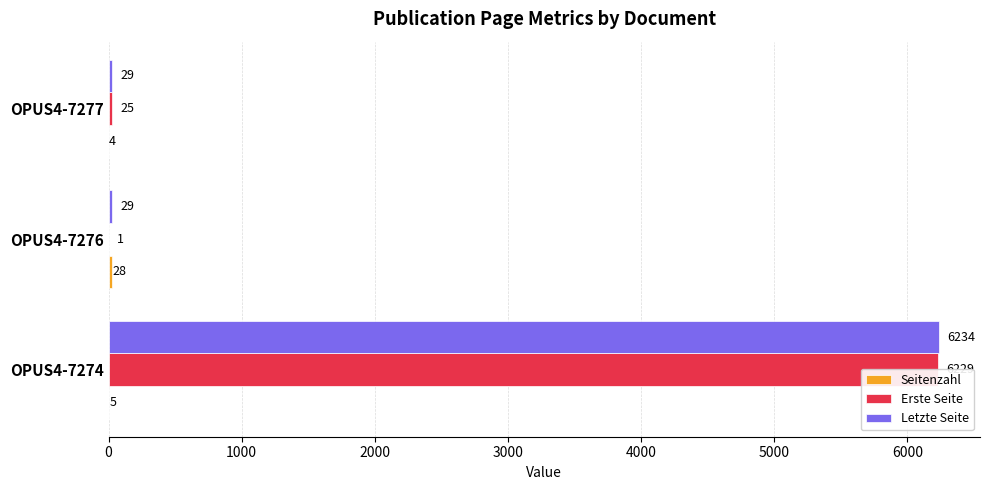

What is the value of the Erste Seite bar at the 3rd from the left?

25